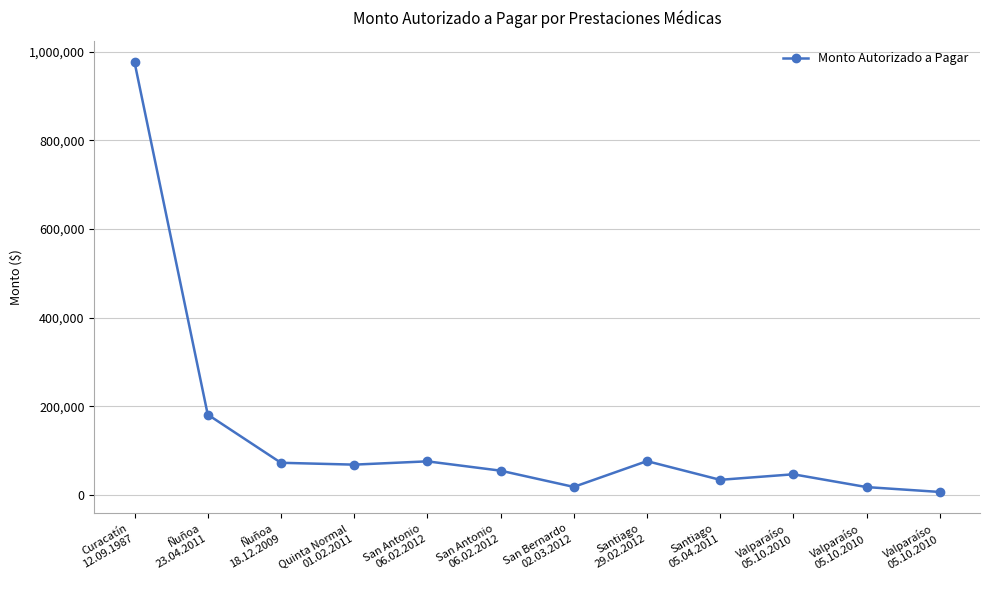

The value at Quinta Normal
01.02.2011 is 25663. True or false?

False